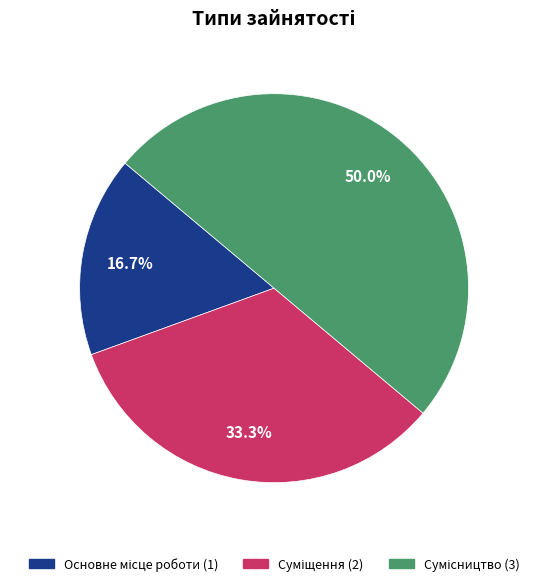

True or false: Сумісництво accounts for 50% of the total.

True